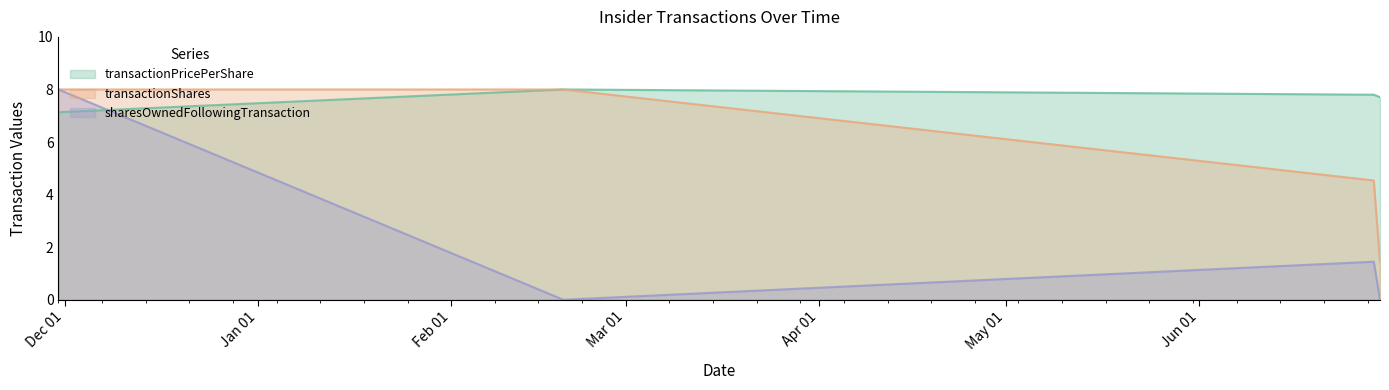

True or false: transactionShares and transactionPricePerShare intersect in this chart.

False